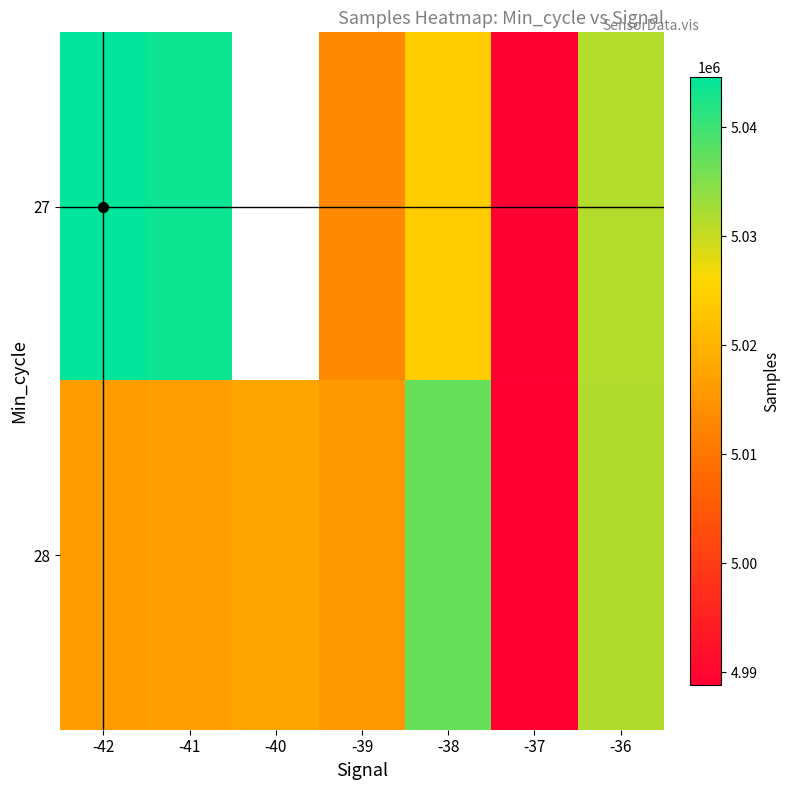

What is the approximate value of 28 at -36?

5031717.0